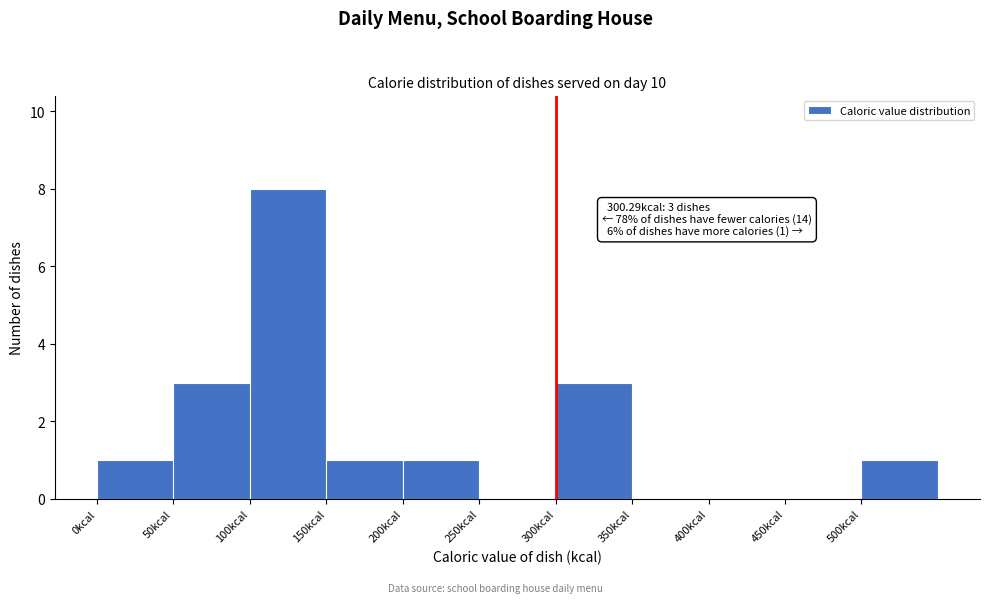

Over which range of the x-axis is the bar tallest?

100 to 150